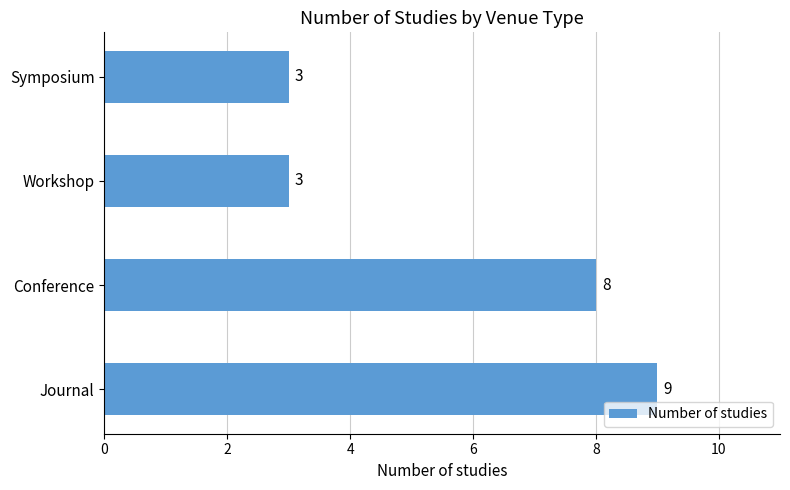

What is the difference between the maximum and minimum values?

6